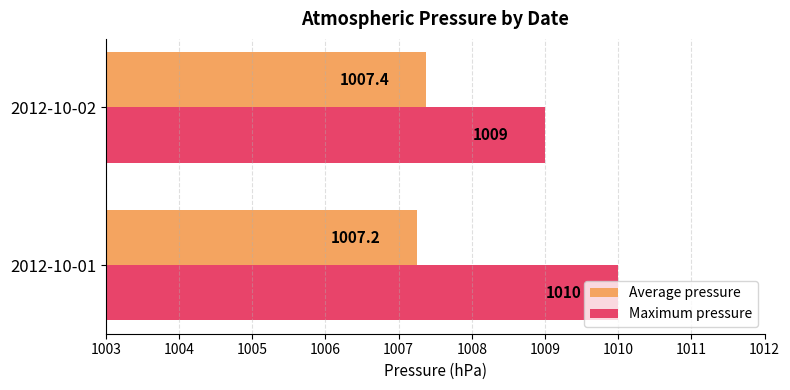

What is the difference between the maximum and minimum values in the Maximum pressure series?

1.0